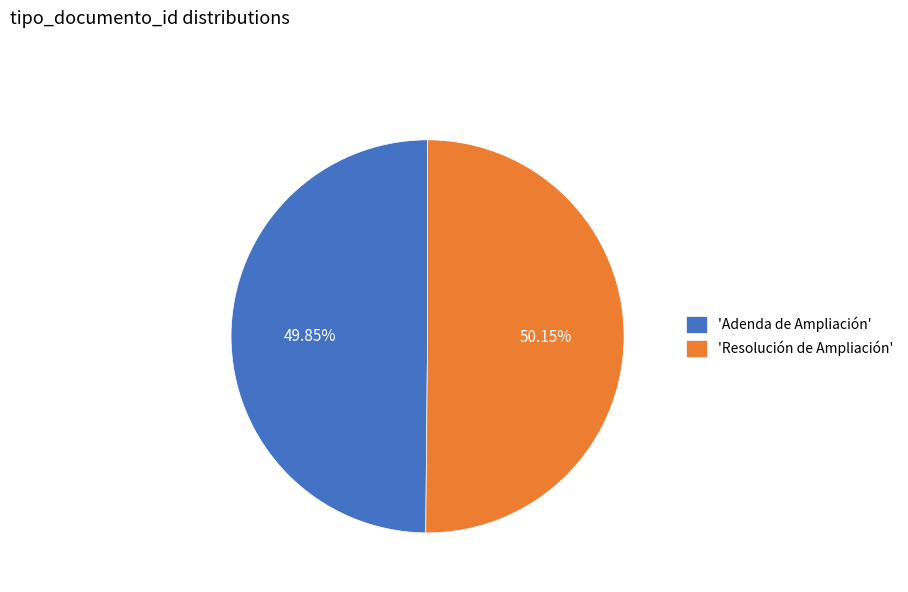

Combined, do 'Adenda de Ampliación' and 'Resolución de Ampliación' account for over 50%?

Yes